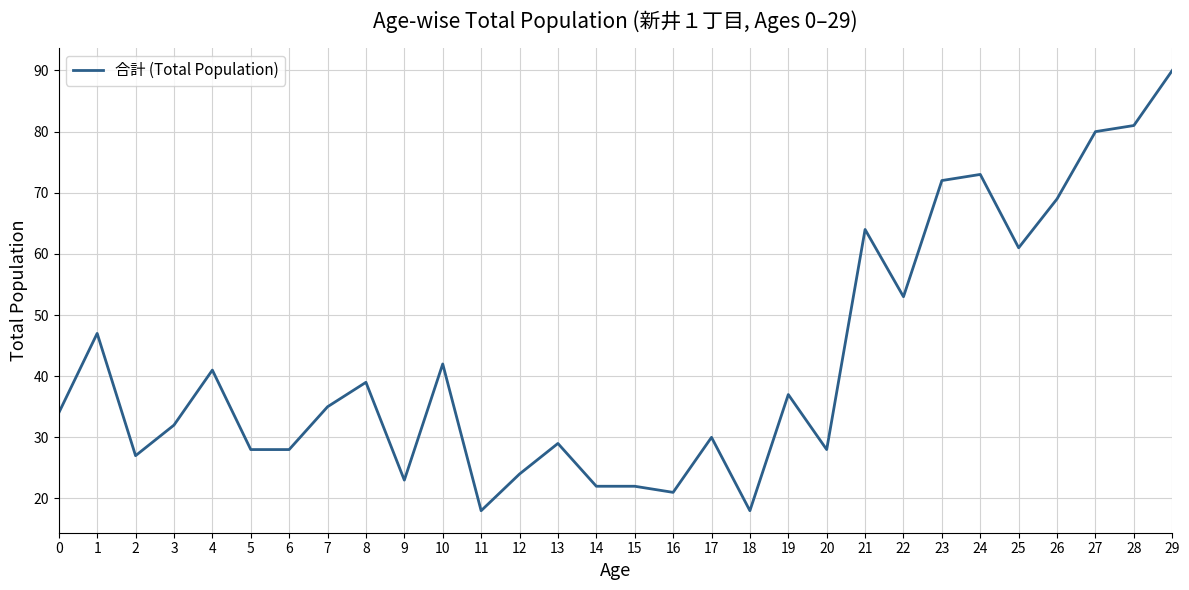

What is the difference between the maximum and minimum values?

72